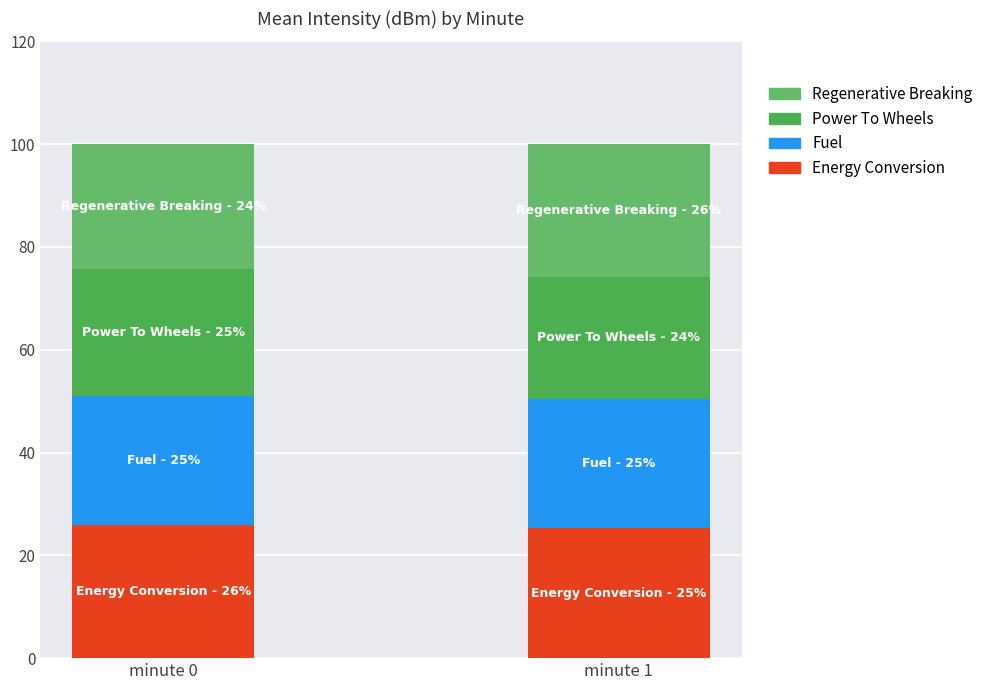

List the series in order of their peak value, highest first.

Energy Conversion, Regenerative Breaking, Fuel, Power To Wheels